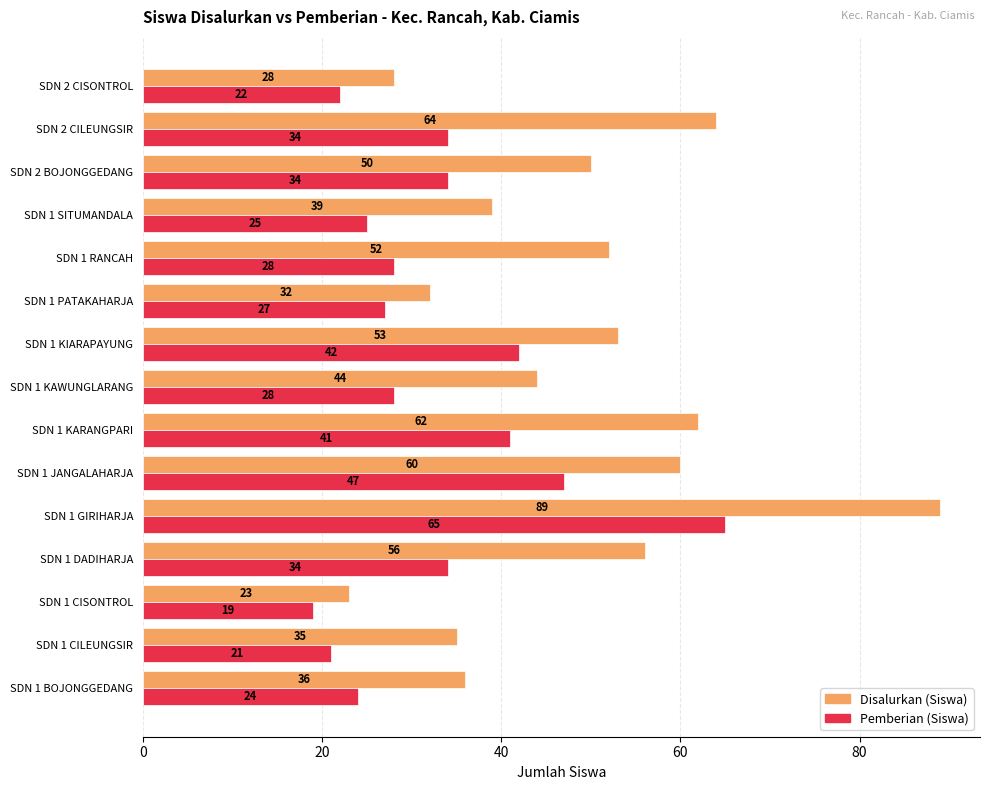

List the labels in order of Disalurkan (Siswa) value, smallest first.

SDN 1 CISONTROL, SDN 2 CISONTROL, SDN 1 PATAKAHARJA, SDN 1 CILEUNGSIR, SDN 1 BOJONGGEDANG, SDN 1 SITUMANDALA, SDN 1 KAWUNGLARANG, SDN 2 BOJONGGEDANG, SDN 1 RANCAH, SDN 1 KIARAPAYUNG, SDN 1 DADIHARJA, SDN 1 JANGALAHARJA, SDN 1 KARANGPARI, SDN 2 CILEUNGSIR, SDN 1 GIRIHARJA